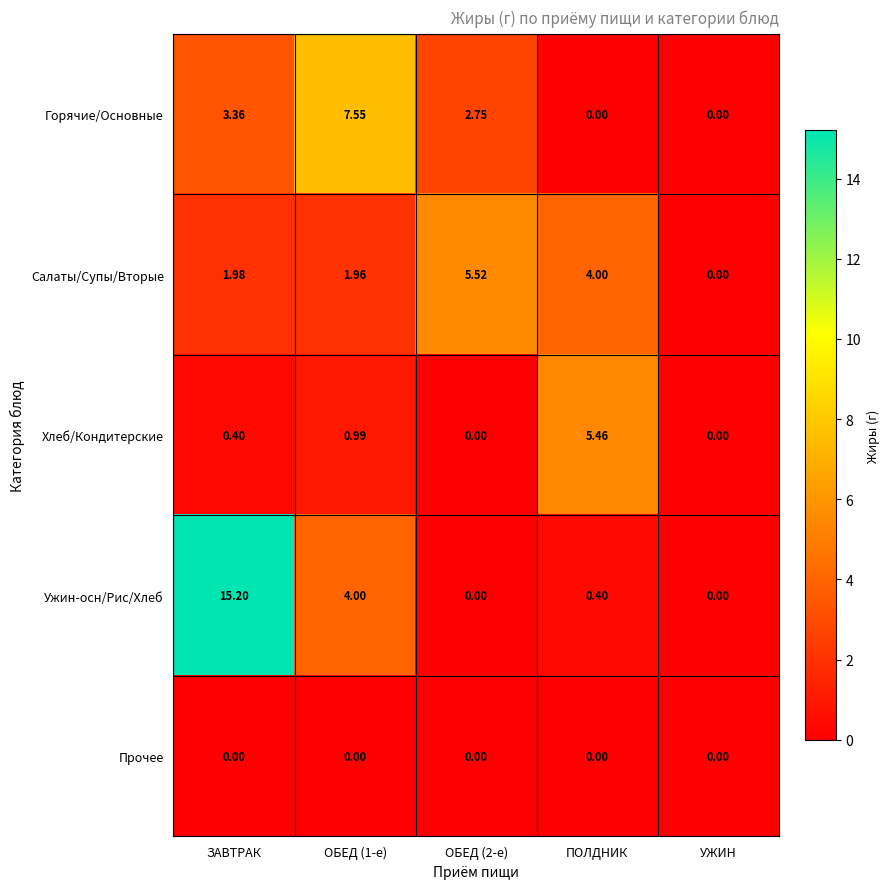

At which category is the sum across all series the highest?

ЗАВТРАК